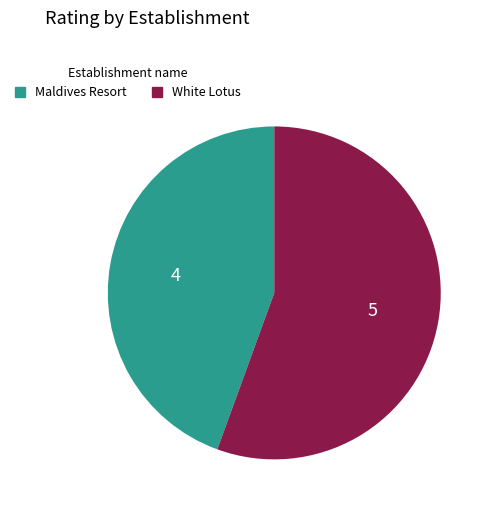

True or false: White Lotus accounts for 56% of the total.

True